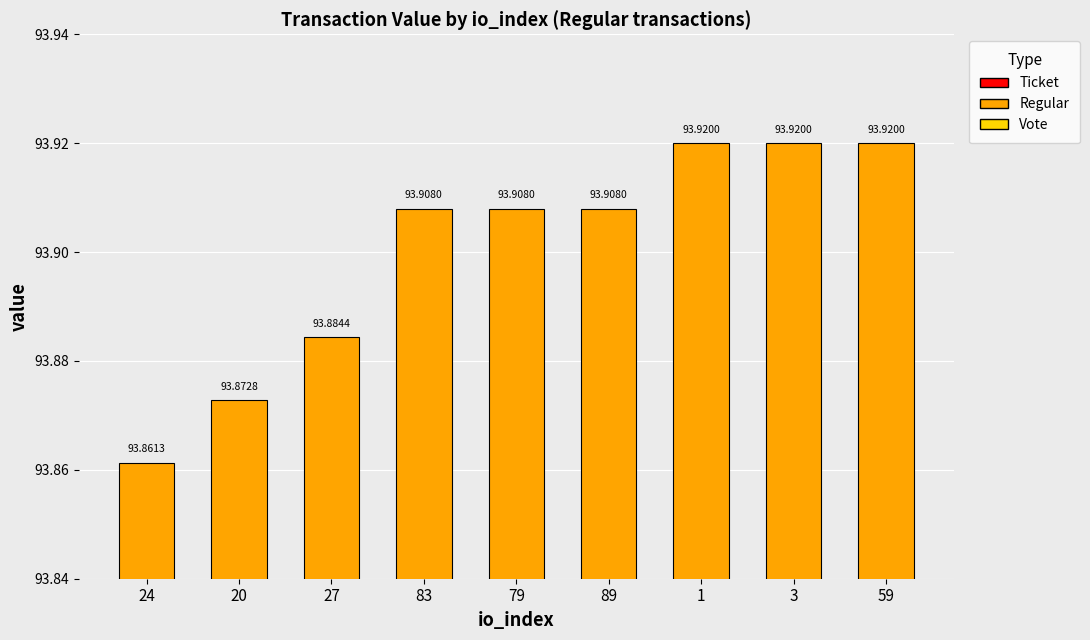

Reading left to right, extract all data points from this chart.

93.9	93.9	93.9	93.9	93.9	93.9	93.9	93.9	93.9